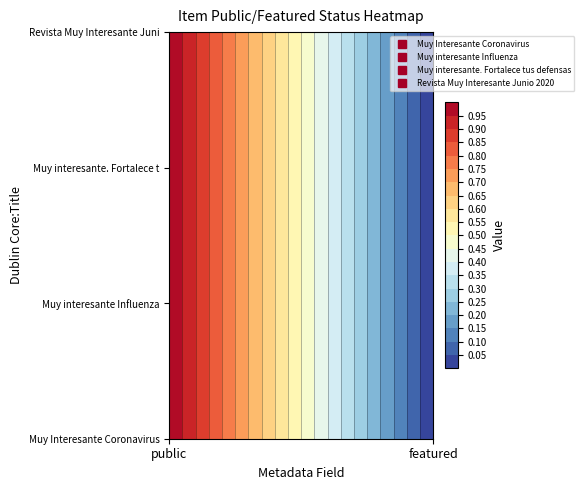

The value of Muy Interesante Coronavirus at public is 1. True or false?

True